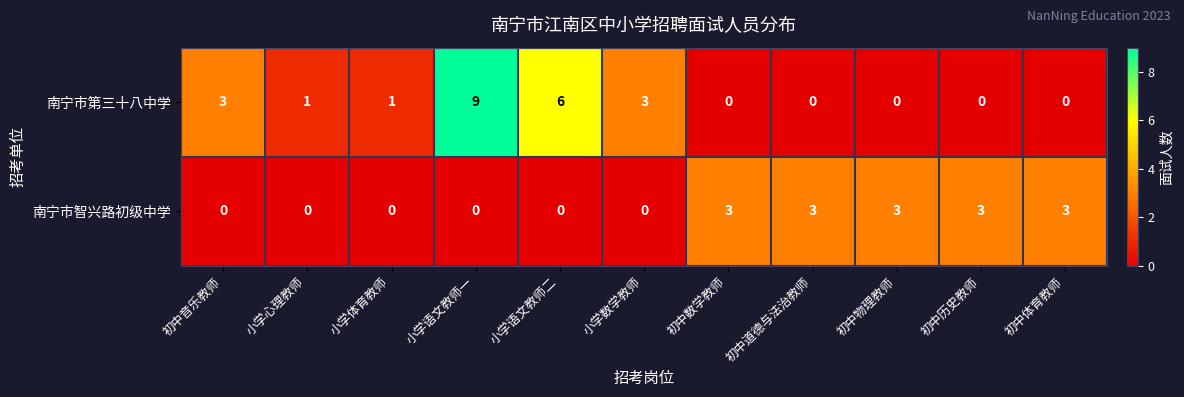

What is the total value across all series at 小学语文教师一?

9